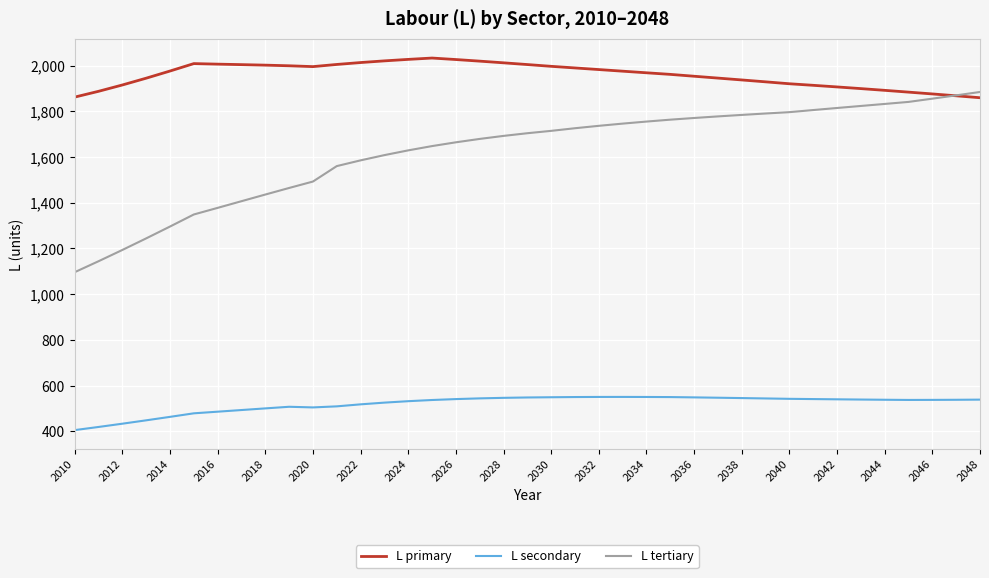

List the series in order of their peak value, lowest first.

L secondary, L tertiary, L primary